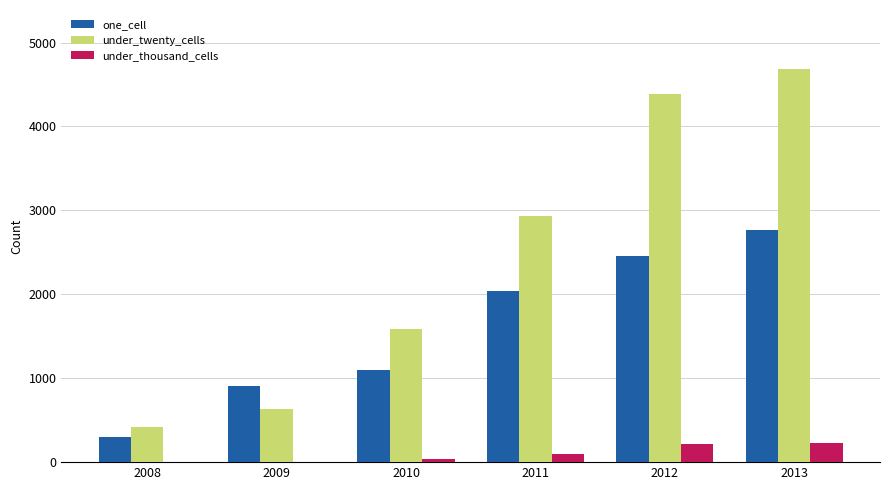

Between 2008 and 2011, which series saw the biggest shift?

under_twenty_cells